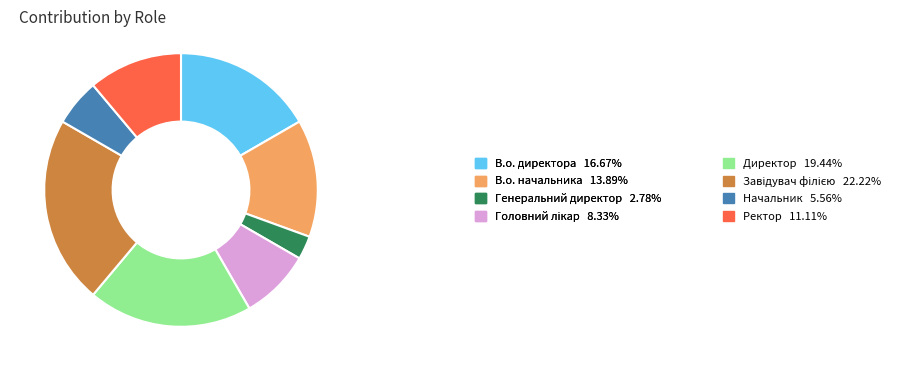

Do В.о. начальника 13.89% and В.о. директора 16.67% together represent more than half of the pie?

No